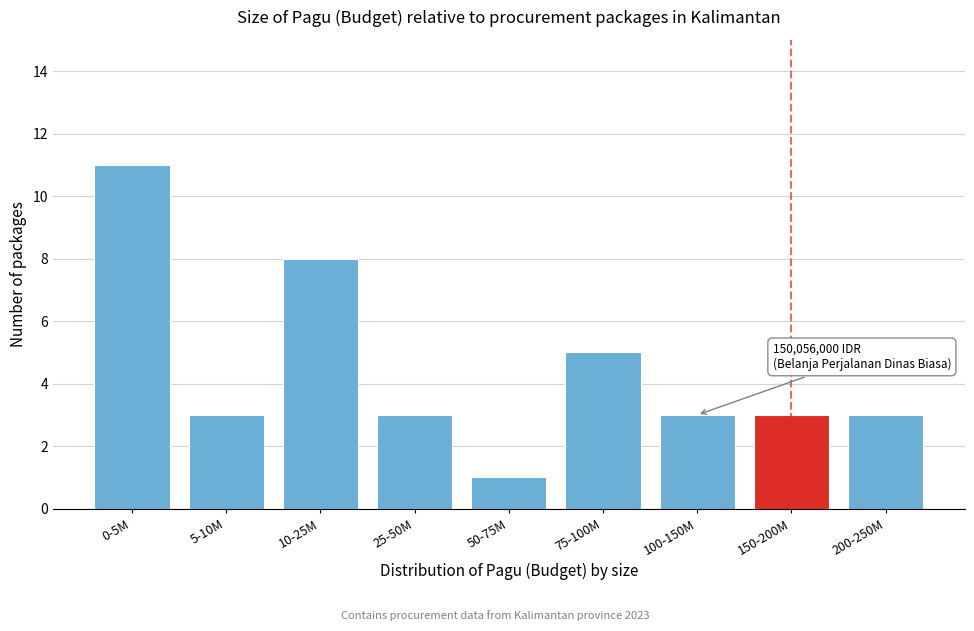

Reading left to right, extract all data points from this chart.

0-5M=11	5-10M=3	10-25M=8	25-50M=3	50-75M=1	75-100M=5	100-150M=3	150-200M=3	200-250M=3